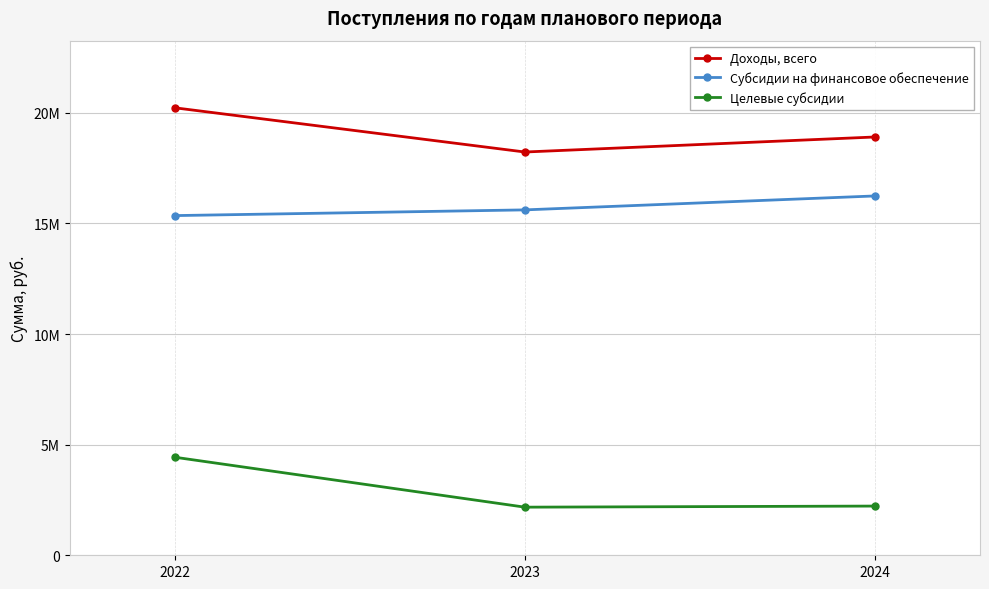

The value of Доходы, всего at 2022 is 30547027.6. True or false?

False